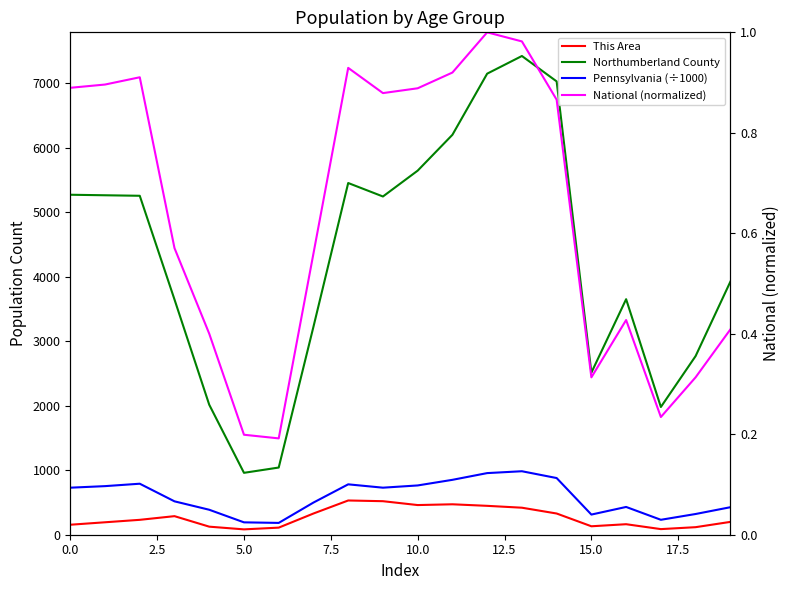

What position from the left is 15?

16